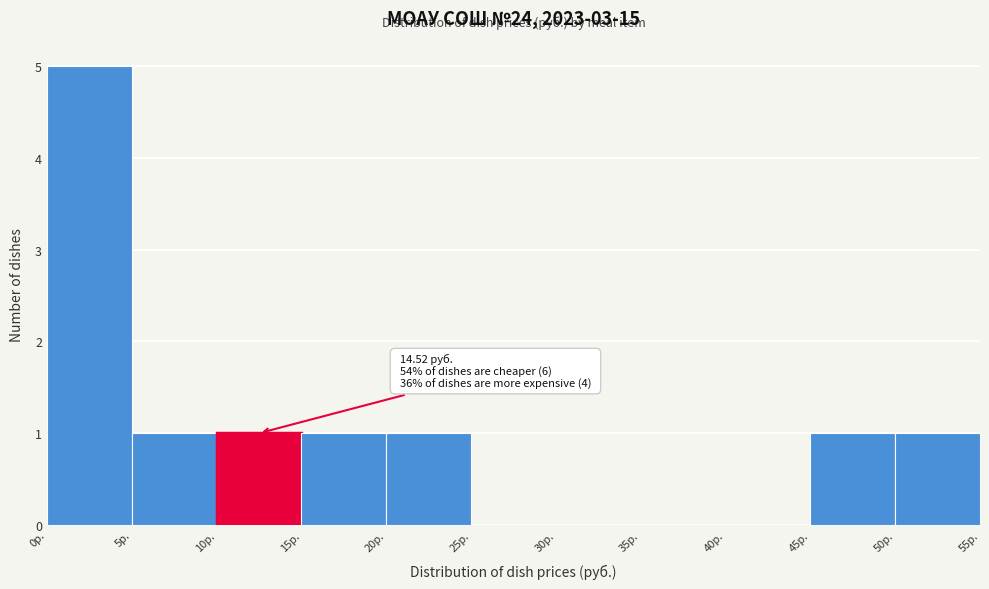

Which range on the x-axis has the tallest bar?

0 to 5